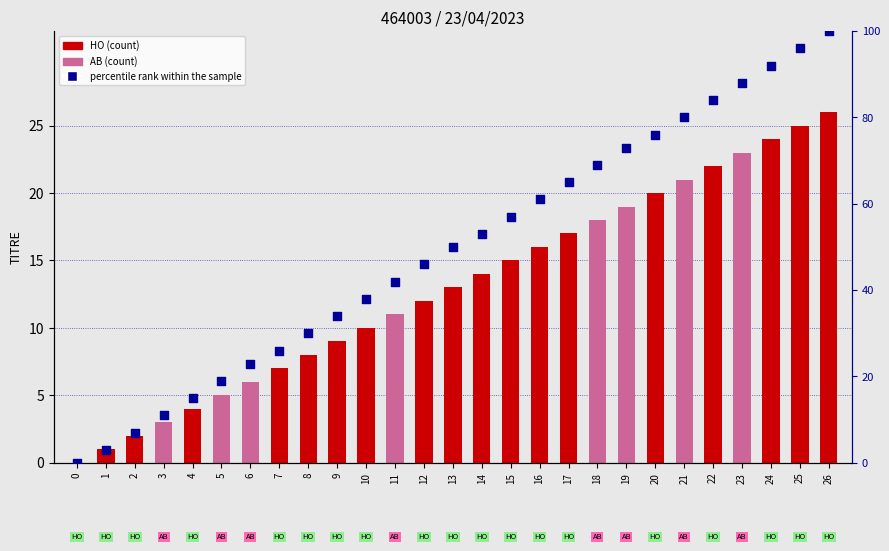

Is the value of percentile rank within the sample at 5 greater than the value of count at 4?

Yes